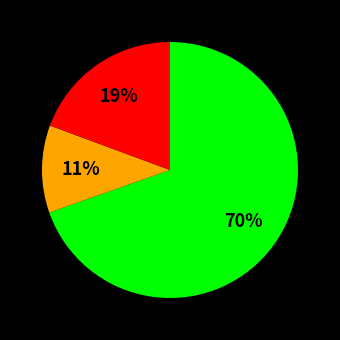

To the nearest percent, what is the average slice percentage?

33%